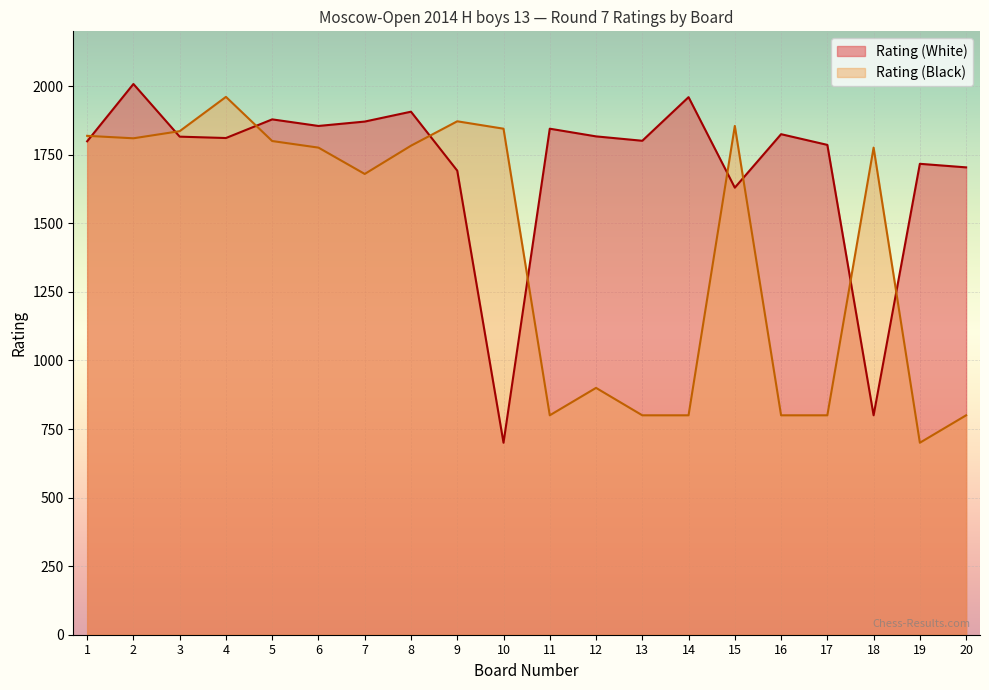

What are all the series names shown in the legend?

Rating (White), Rating (Black)